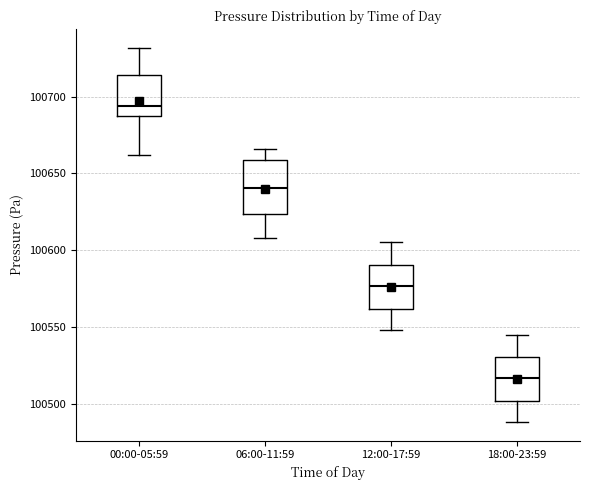

Reading left to right, read every box against the y-axis: the position of its median line, the range the box covers, and the ends of its whiskers. The values are not printed on the chart, so give them approximately, as read against the axis.

00:00-05:59: median 100695, box 100690 to 100715, whiskers 100660 to 100730
06:00-11:59: median 100640, box 100625 to 100660, whiskers 100610 to 100665
12:00-17:59: median 100575, box 100560 to 100590, whiskers 100550 to 100605
18:00-23:59: median 100515, box 100500 to 100530, whiskers 100490 to 100545